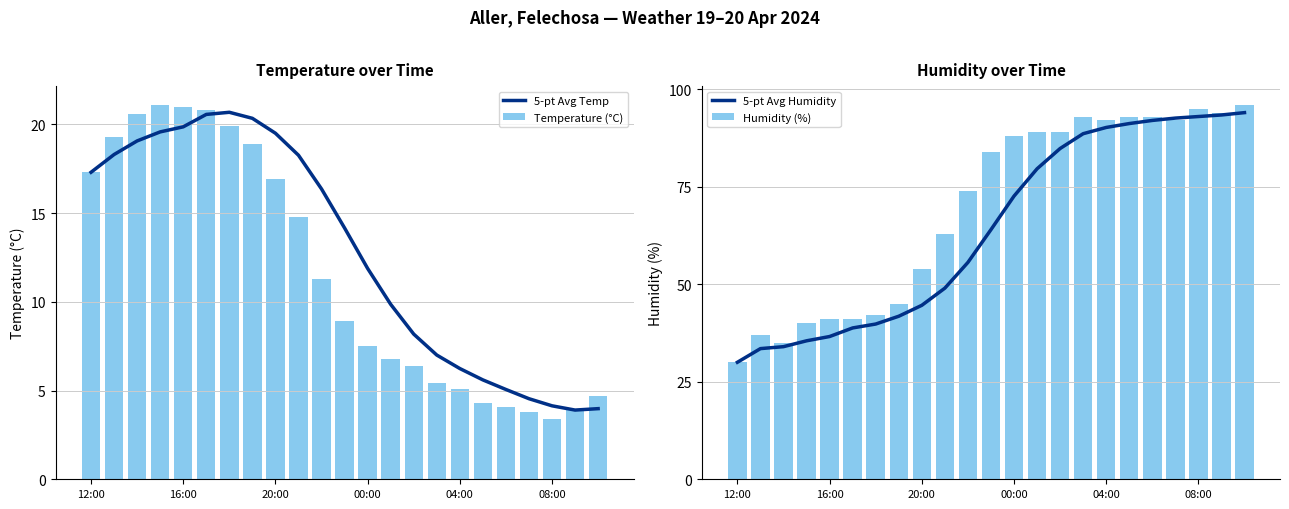

What is the difference between the maximum and second lowest values in the Temperature (°C) series?

17.3